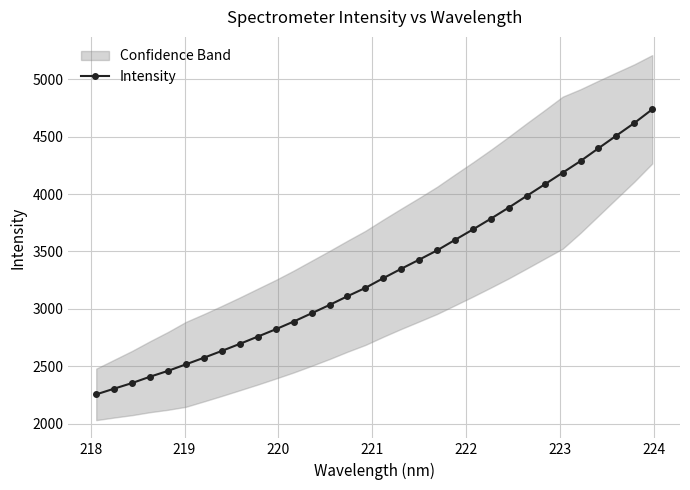

What is the sum of all values?

106270.0